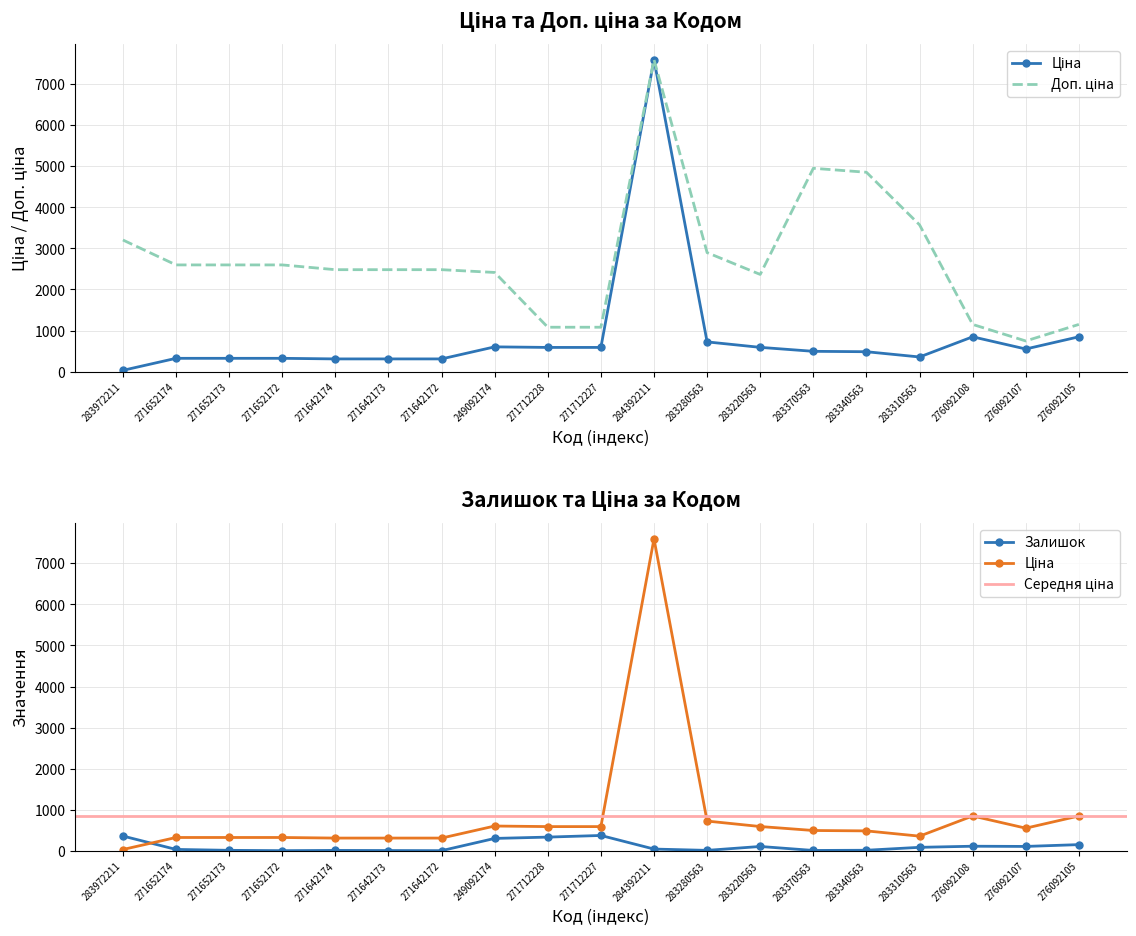

Does the chart have visible grid lines?

Yes